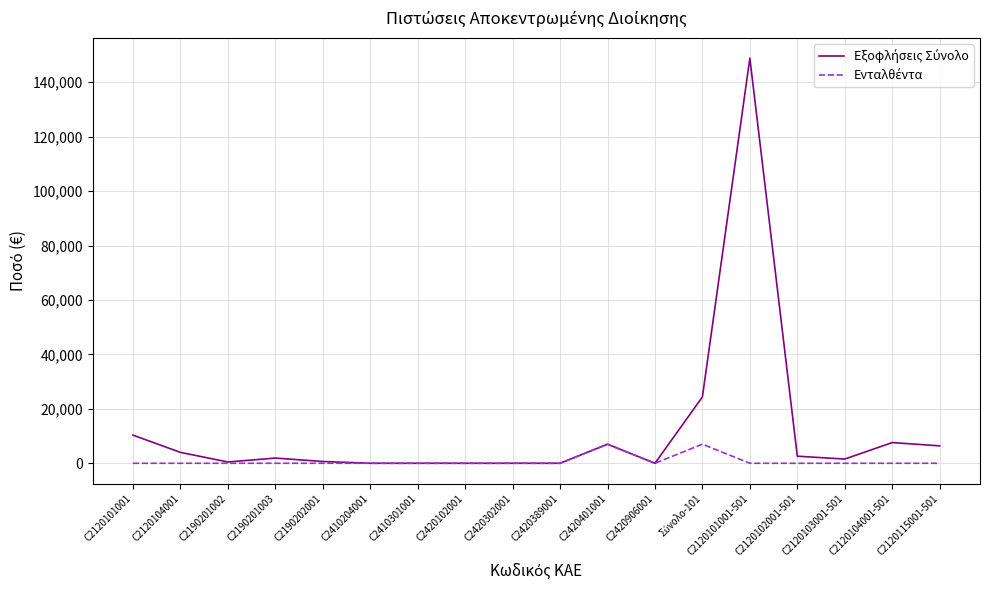

At which category is the sum across all series the highest?

C2120101001-501